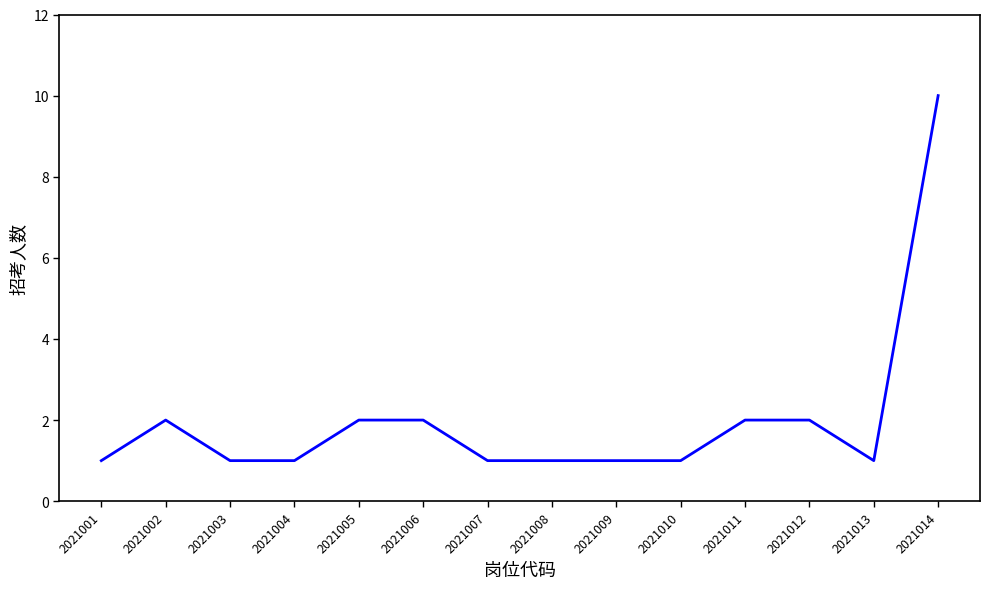

Is it true that the value at 2021005 is 3?

False